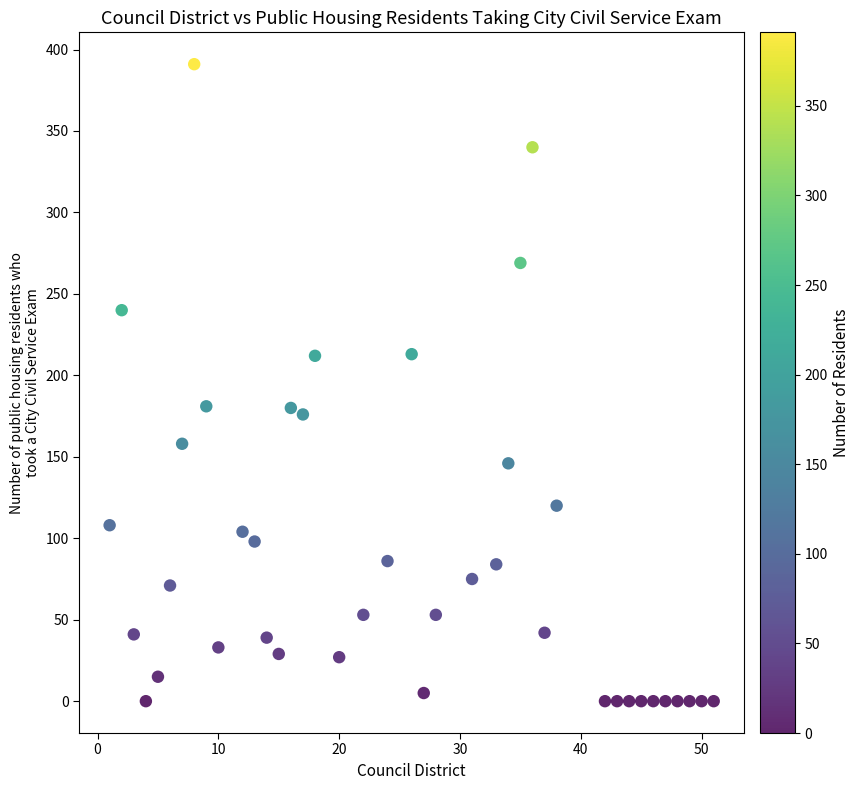

What is the range of Y values (max minus min)?

391